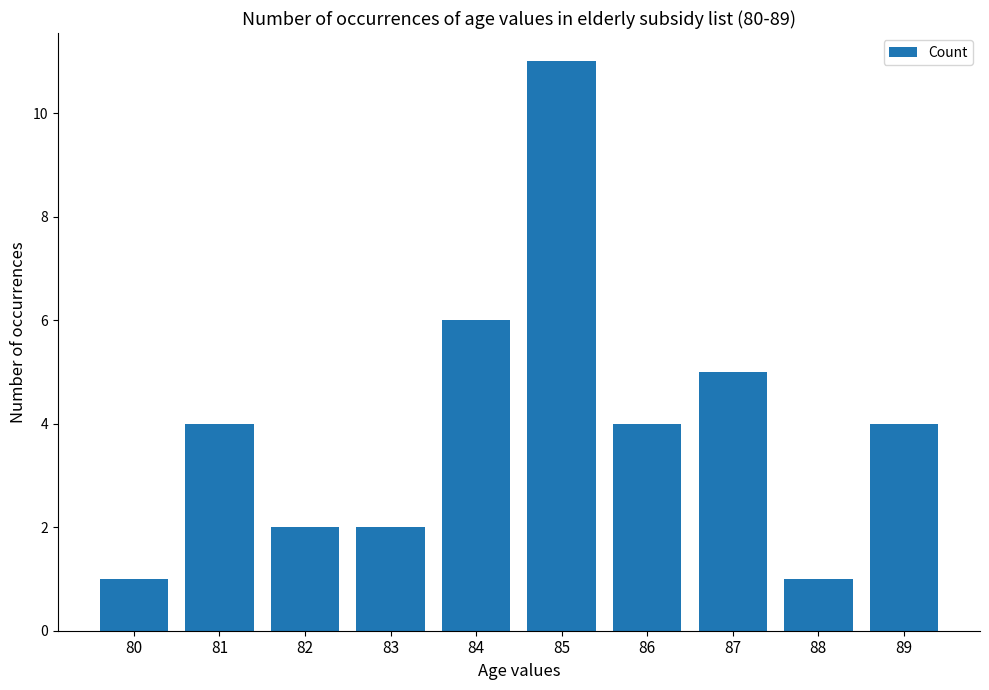

Does the chart contain stacked bars?

No